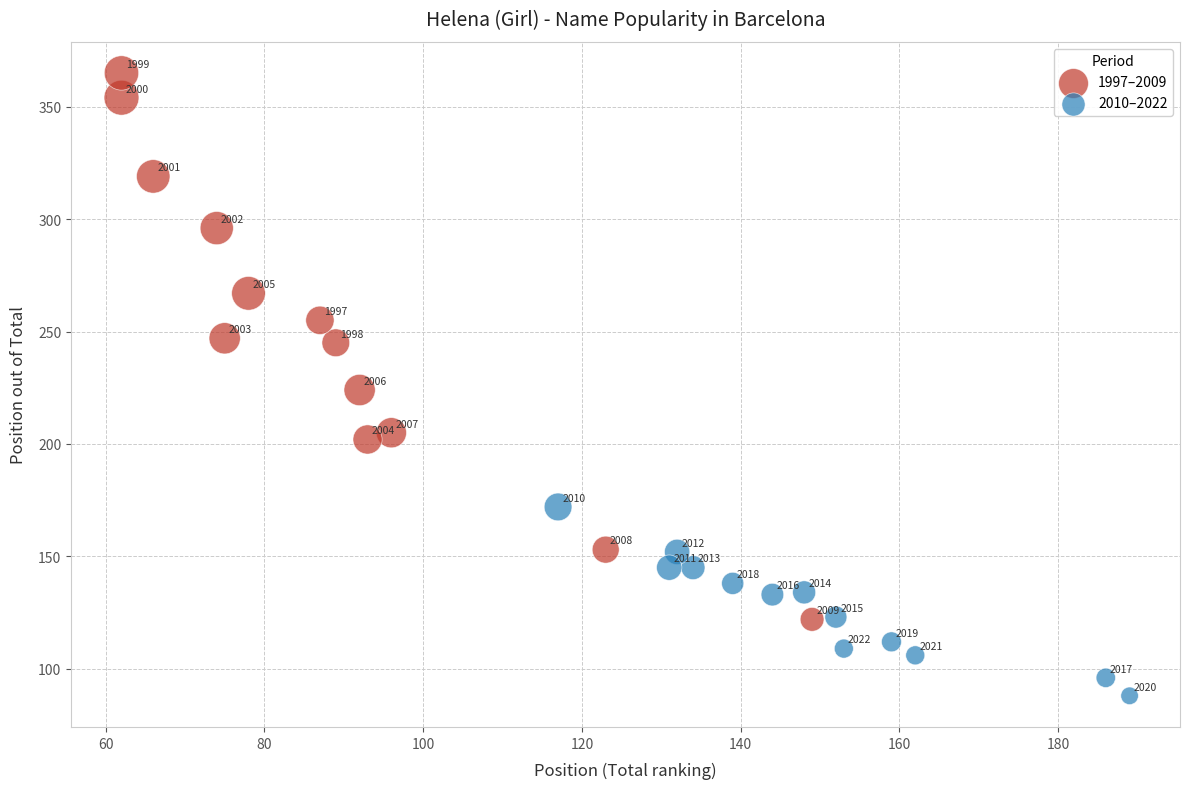

Which series contains the lowest Y value?

2010–2022